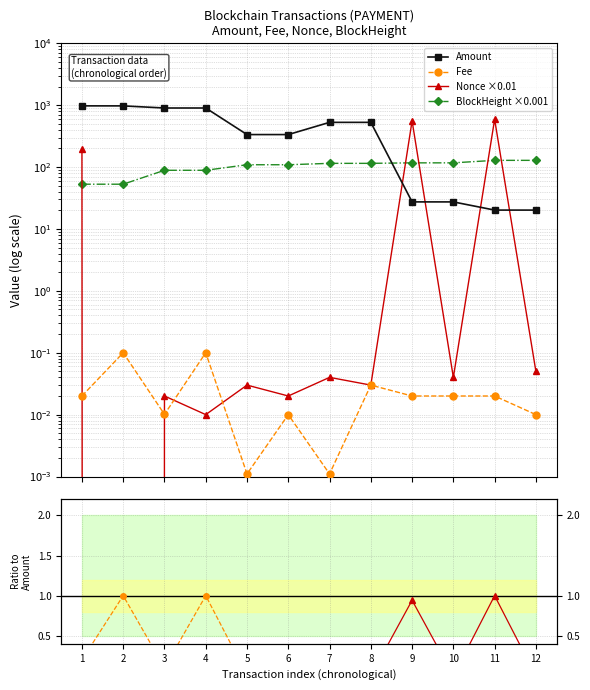

Which series changed the most between 3 and 11?

Amount